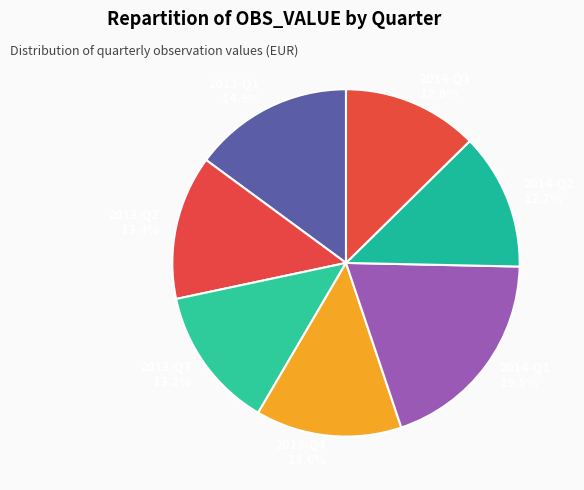

Is the sum of 2014-Q1 and 2014-Q2 greater than half?

No